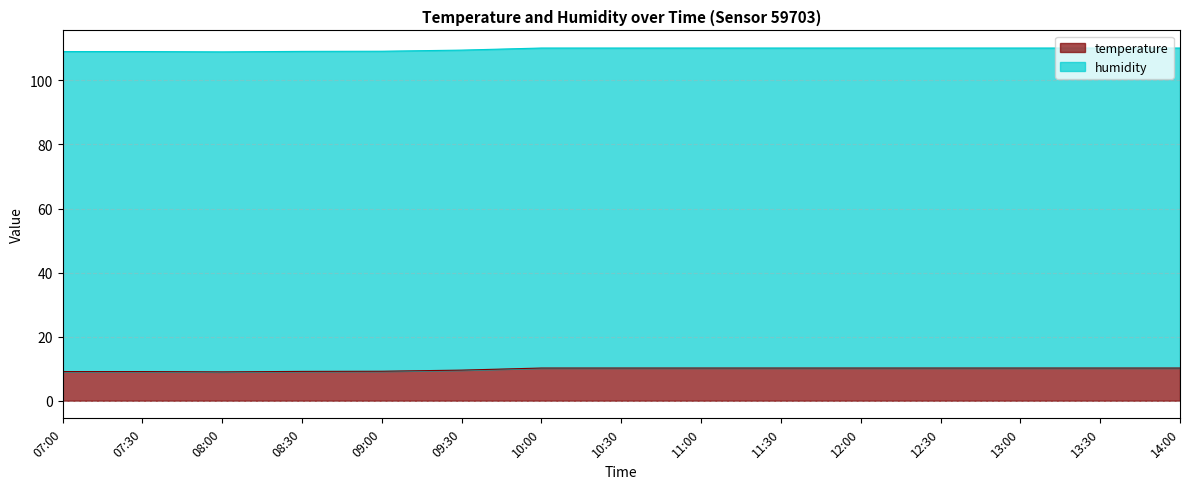

Does the chart have visible grid lines?

Yes